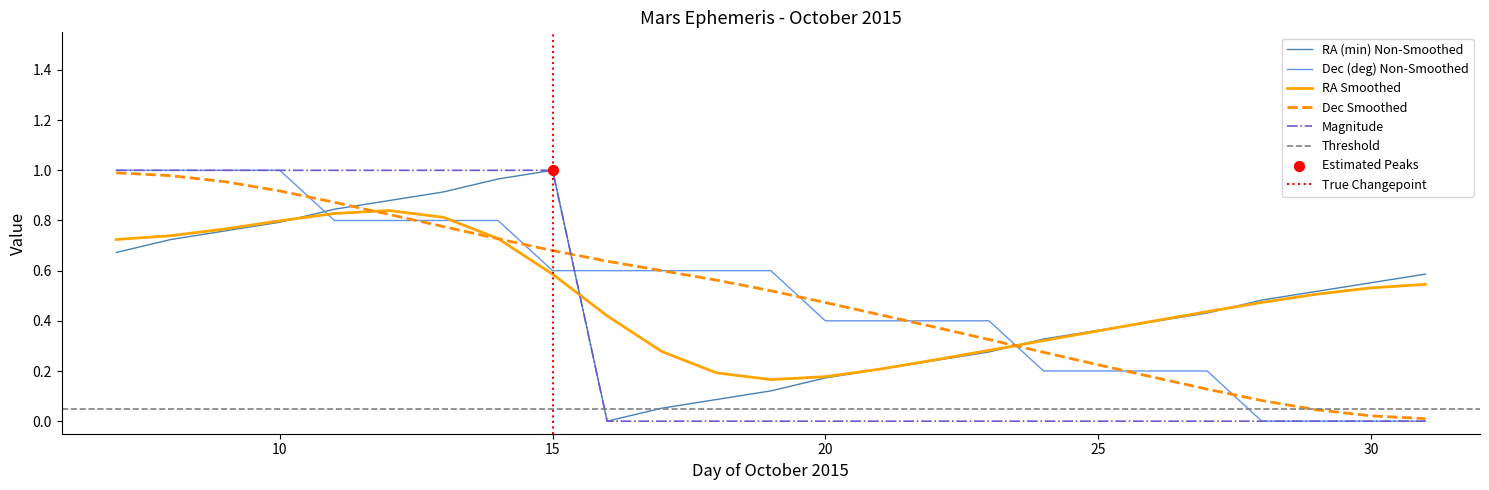

Which series has the largest total across all categories?

Dec_deg